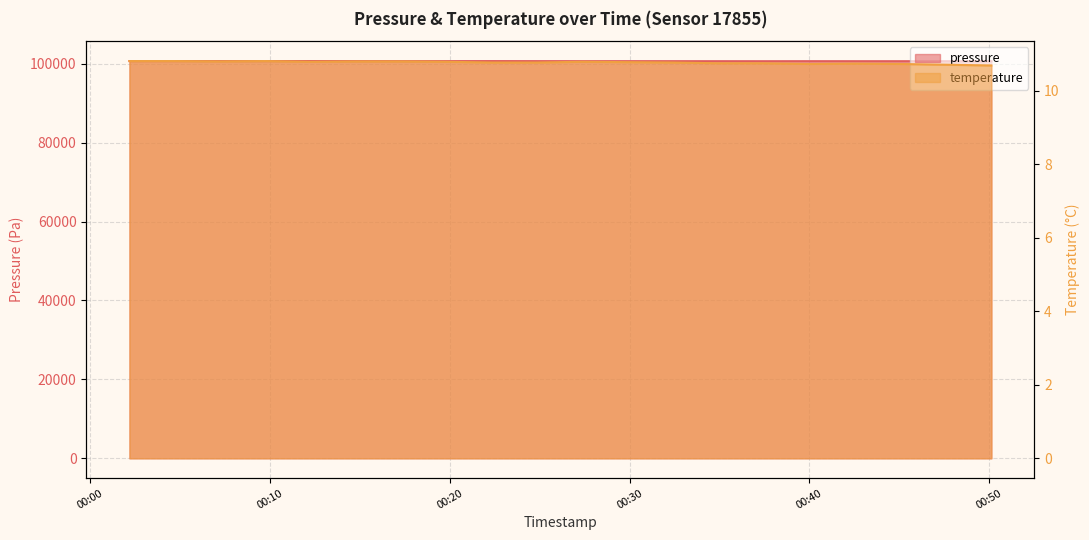

List the series in order of their overall mean, highest first.

pressure, temperature